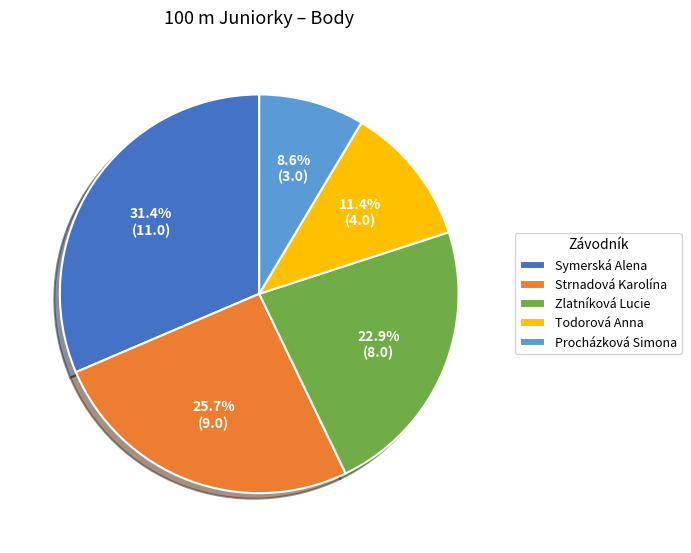

To the nearest percent, what is the difference between the largest and smallest slice percentages?

23%